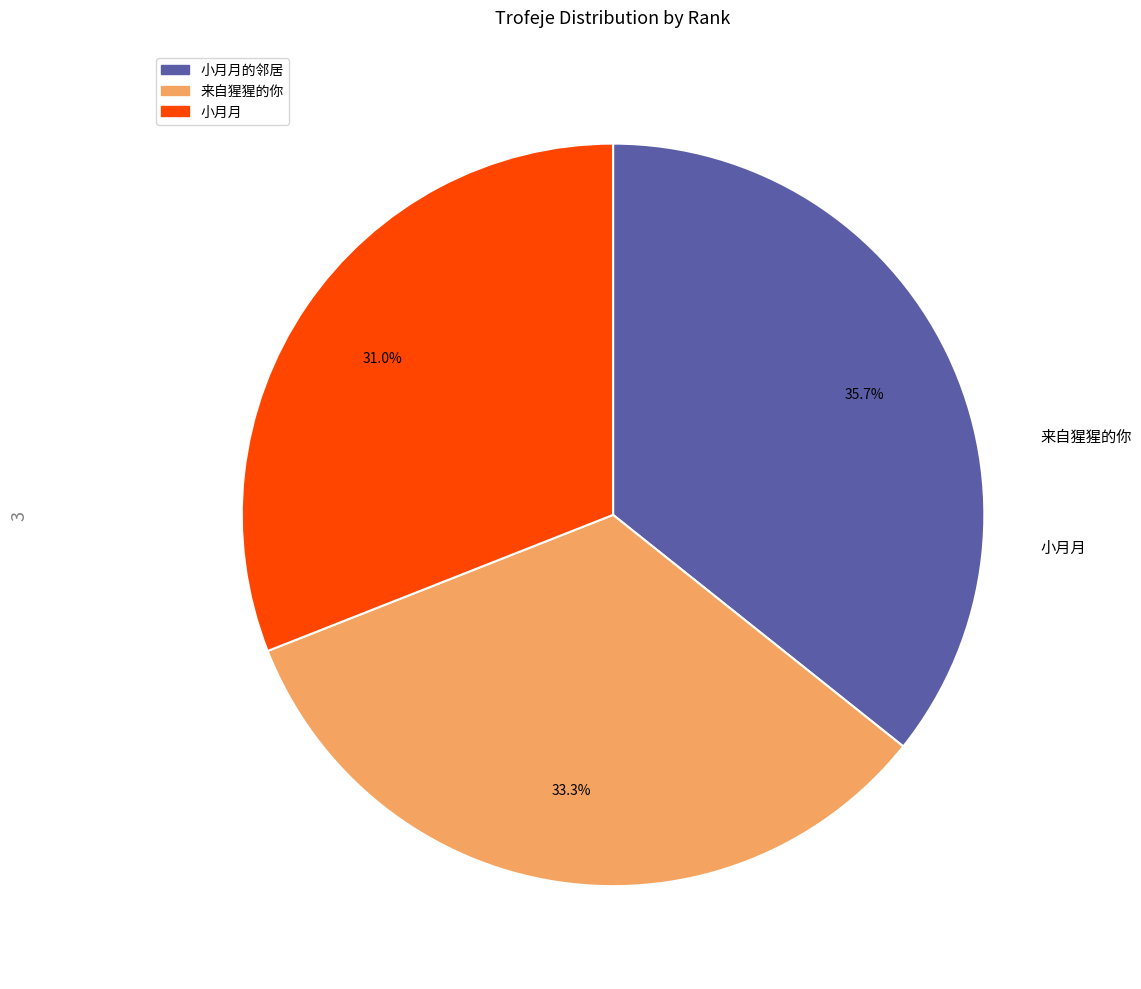

How many segments does this pie chart have?

3